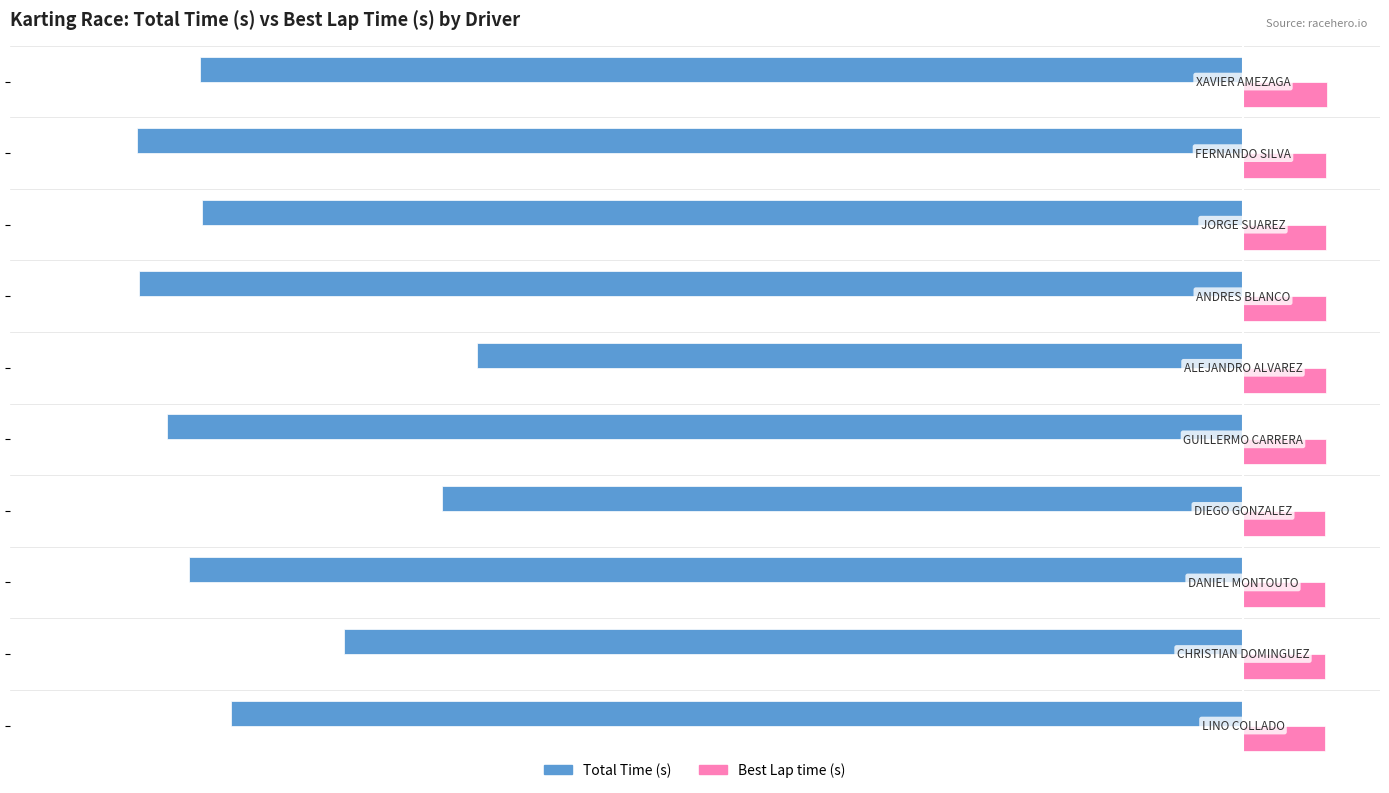

How many data points does each series have?

10